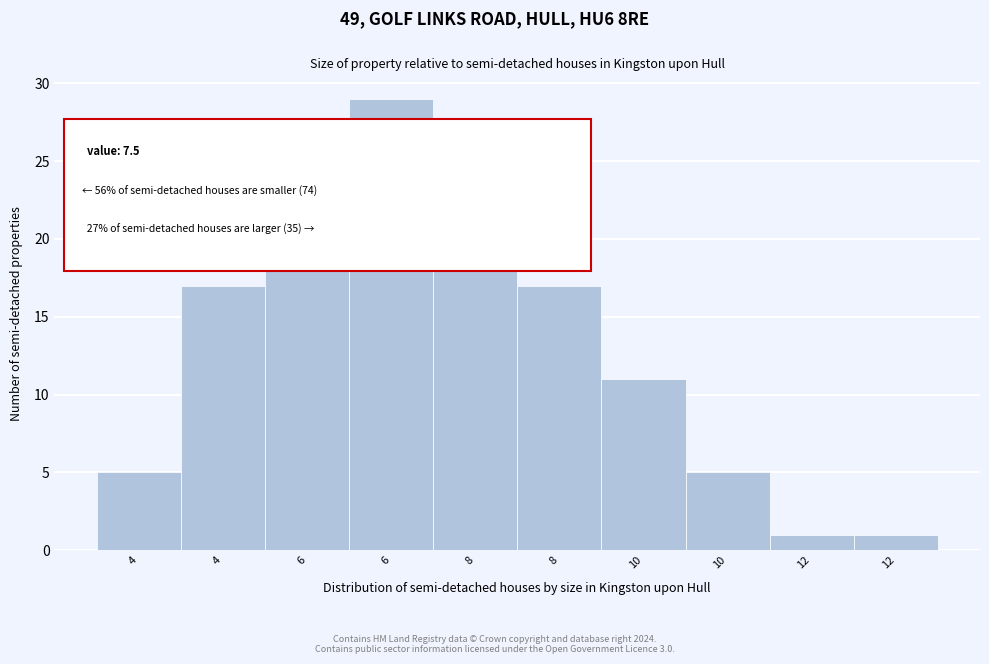

How many bars are there in total?

10